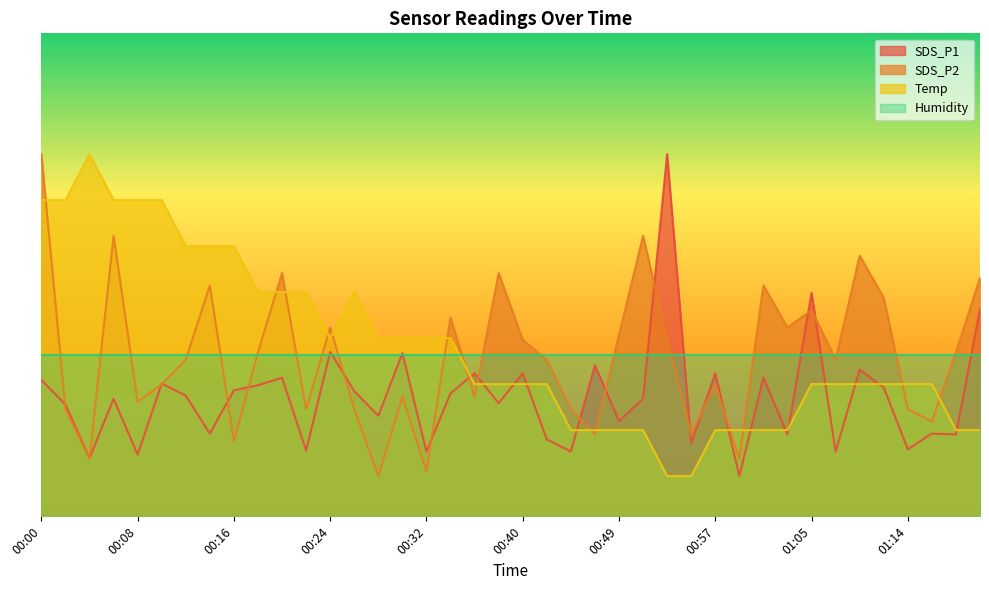

What is the approximate value of Temp at 00:57?

2.1